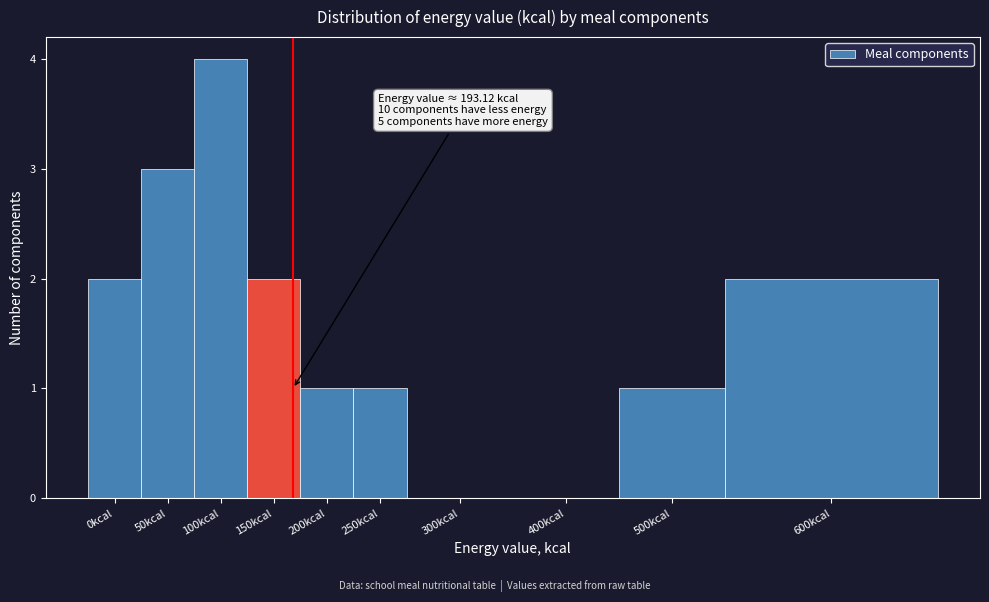

Reading left to right, extract all data points from this chart.

0kcal=2	50kcal=3	100kcal=4	150kcal=2	200kcal=1	250kcal=1	300kcal=0	400kcal=0	500kcal=1	600kcal=2